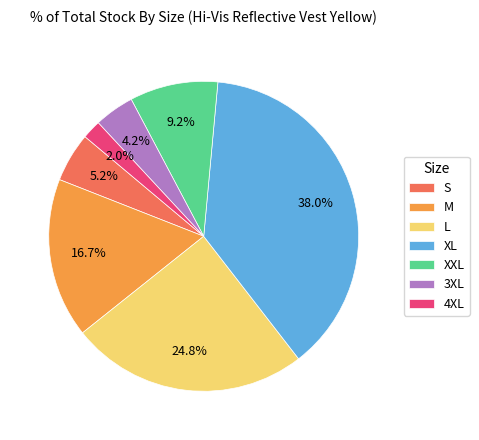

What percentage is NOT represented by S?

94.8%